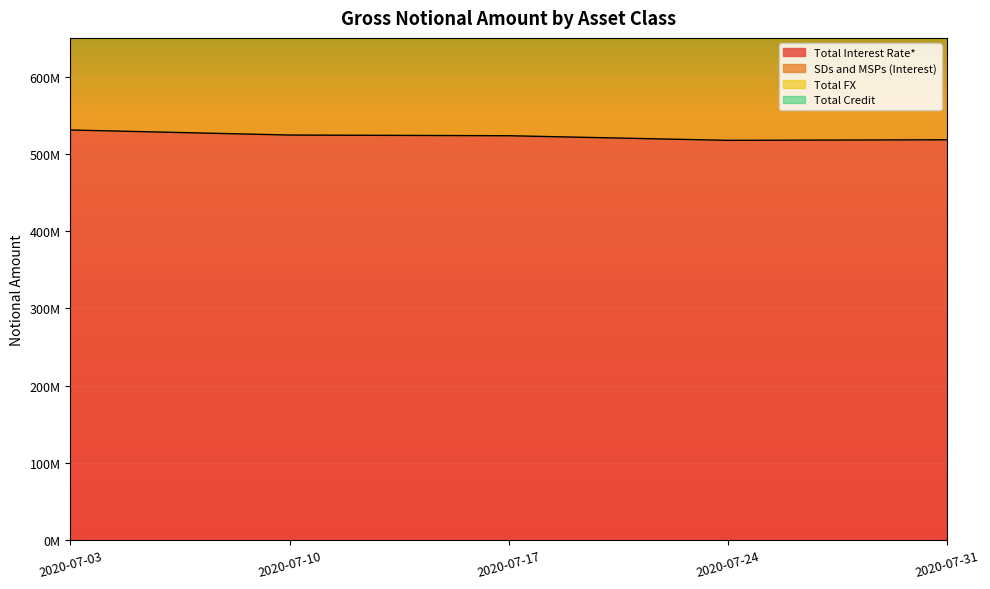

What is the sum of all Total Interest Rate* values?

2613785567